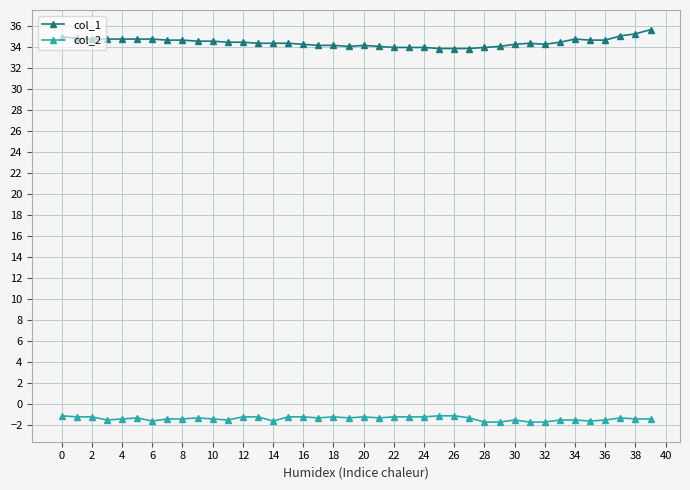

At how many categories does at least one series exceed 3?

40